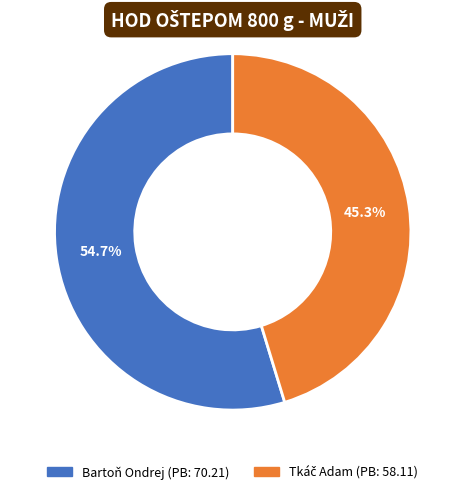

Which category accounts for the majority?

Bartoň Ondrej